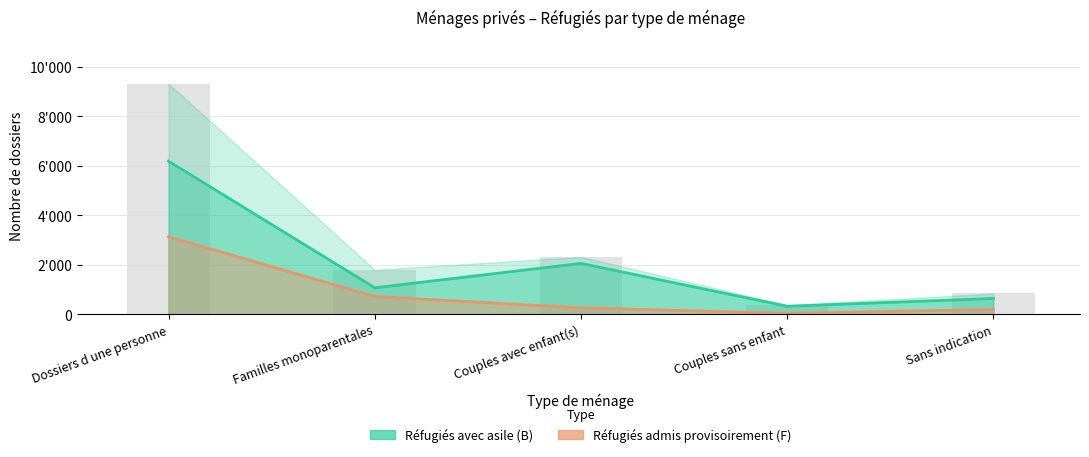

At which label is Réfugiés avec asile (B) closest to 3261?

Couples avec enfant(s)